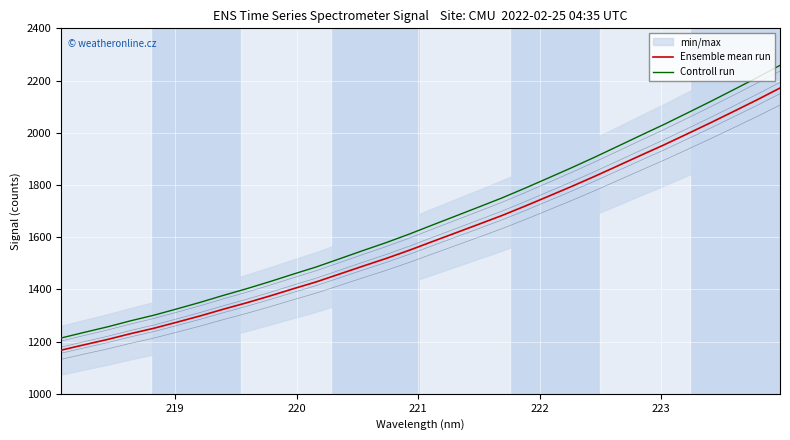

What is the maximum value for Controll run?

2258.1